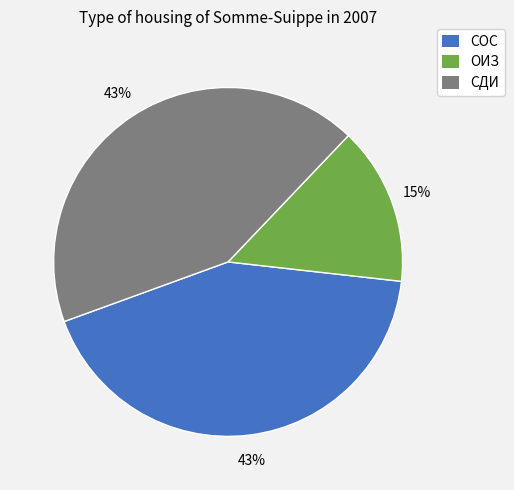

Between ОИЗ and СДИ, which is larger?

СДИ